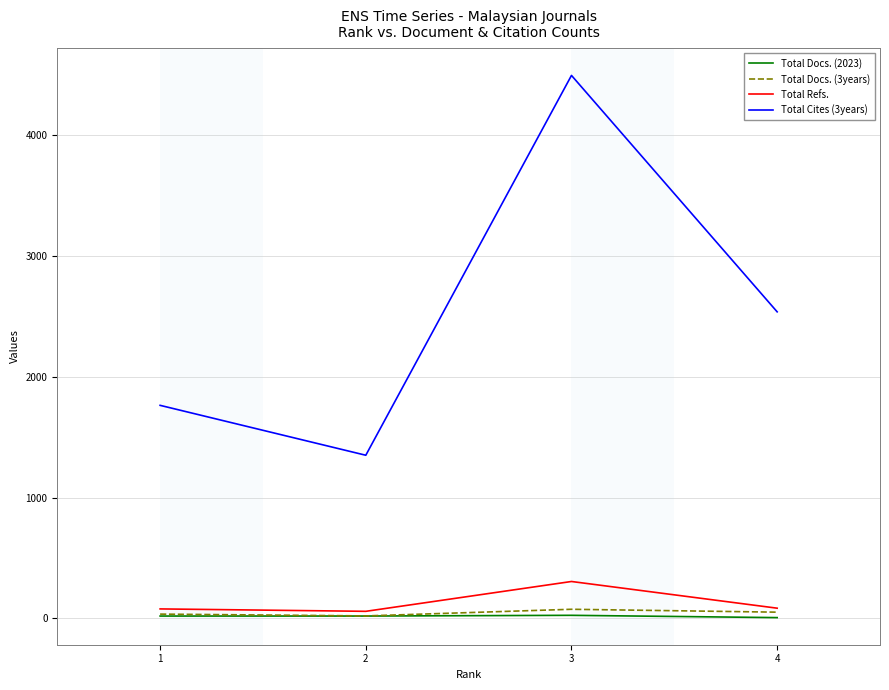

What is the sum of all Total Docs. (3years) values?

181